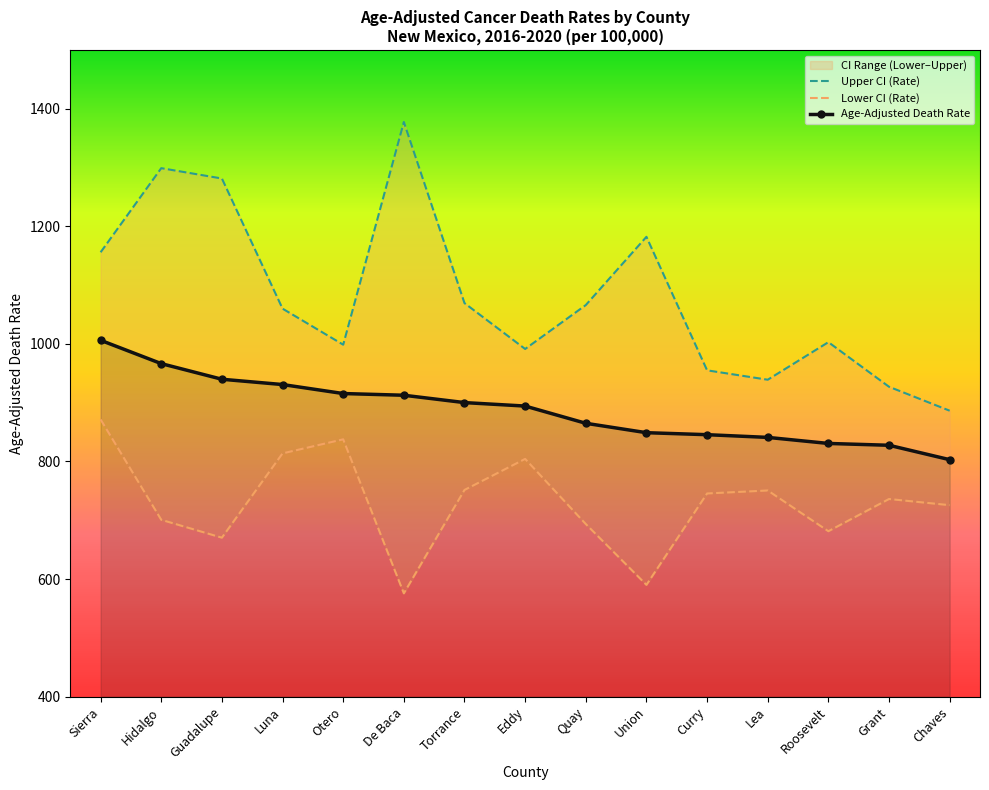

At how many categories does at least one series exceed 642?

15